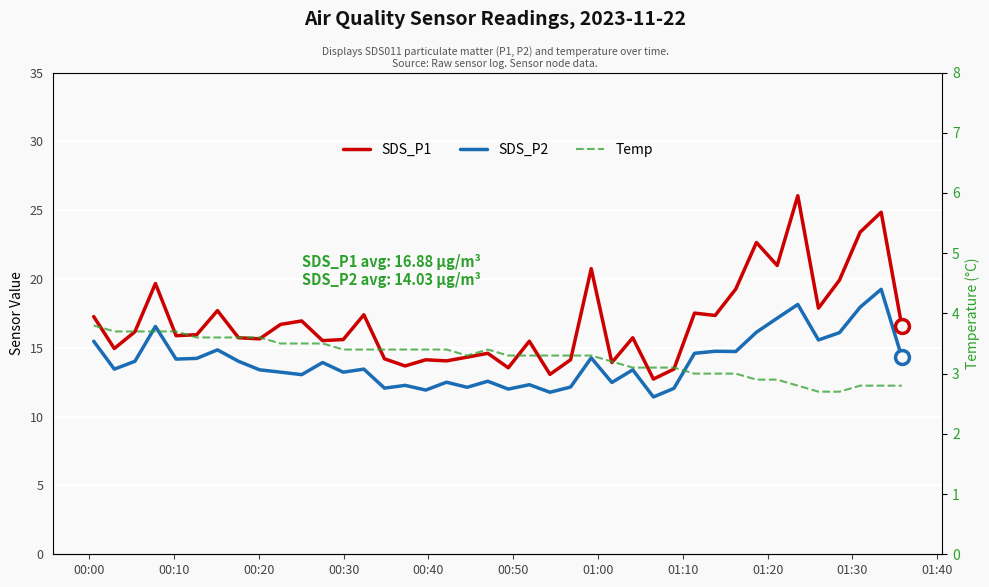

True or false: SDS_P2 has more than 0 points higher than both neighbors.

True